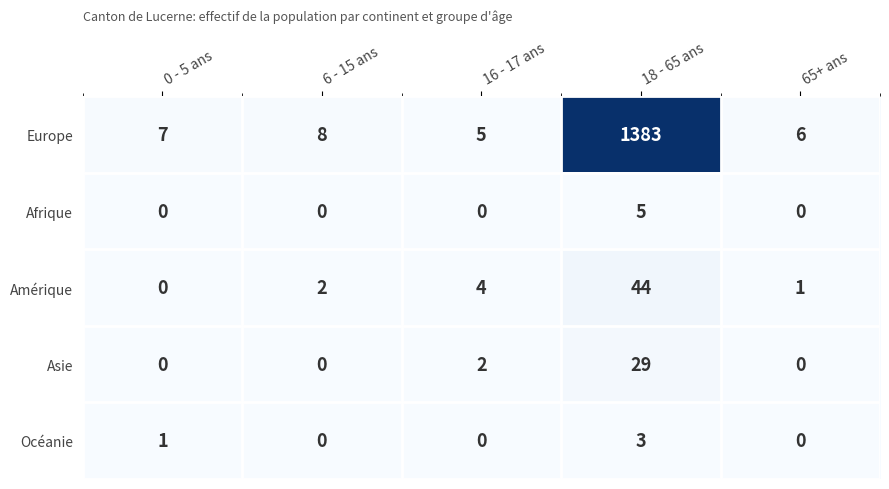

Read the Océanie value at 18 - 65 ans.

3